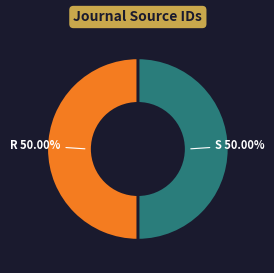

Count the number of slices in the pie.

2